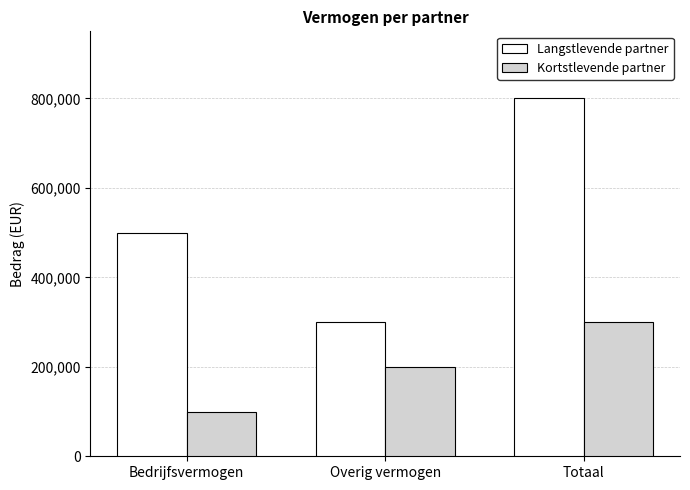

Reading right to left, transcribe all the data shown in this chart.

Langstlevende partner: 800000	300000	500000
Kortstlevende partner: 300000	200000	100000